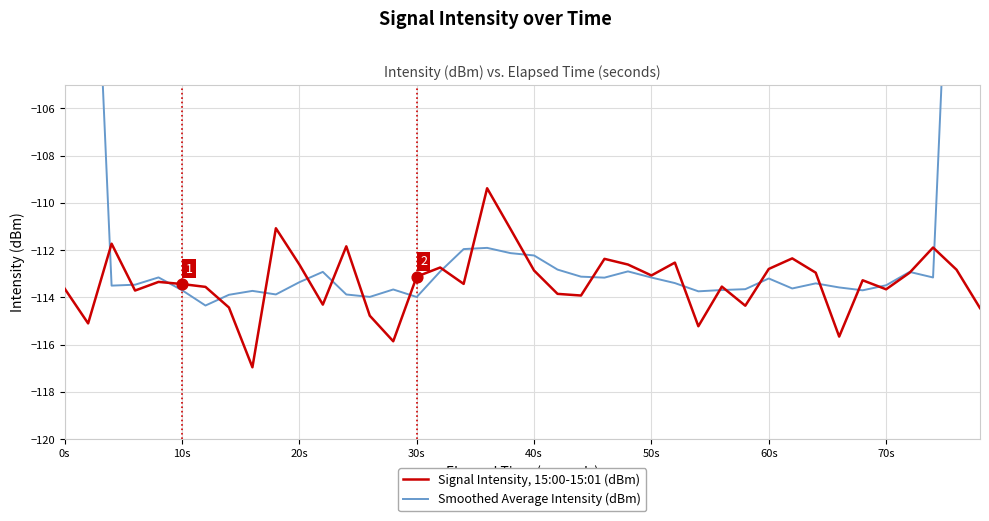

Which series has the largest Y range (max minus min)?

Smoothed Average Intensity (dBm)